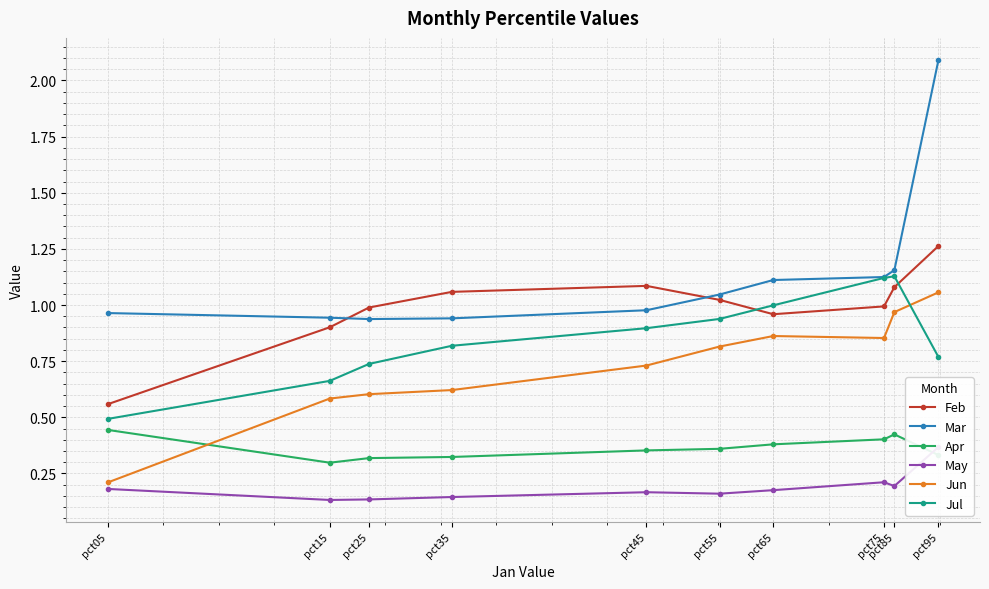

Reading left to right, transcribe all the data shown in this chart.

Feb: pct05=0.6	pct15=0.9	pct25=1.0	pct35=1.1	pct45=1.1	pct55=1.0	pct65=1.0	pct75=1.0	pct85=1.1	pct95=1.3
Mar: pct05=1.0	pct15=0.9	pct25=0.9	pct35=0.9	pct45=1.0	pct55=1.0	pct65=1.1	pct75=1.1	pct85=1.2	pct95=2.1
Apr: pct05=0.4	pct15=0.3	pct25=0.3	pct35=0.3	pct45=0.4	pct55=0.4	pct65=0.4	pct75=0.4	pct85=0.4	pct95=0.3
May: pct05=0.2	pct15=0.1	pct25=0.1	pct35=0.1	pct45=0.2	pct55=0.2	pct65=0.2	pct75=0.2	pct85=0.2	pct95=0.4
Jun: pct05=0.2	pct15=0.6	pct25=0.6	pct35=0.6	pct45=0.7	pct55=0.8	pct65=0.9	pct75=0.9	pct85=1.0	pct95=1.1
Jul: pct05=0.5	pct15=0.7	pct25=0.7	pct35=0.8	pct45=0.9	pct55=0.9	pct65=1.0	pct75=1.1	pct85=1.1	pct95=0.8